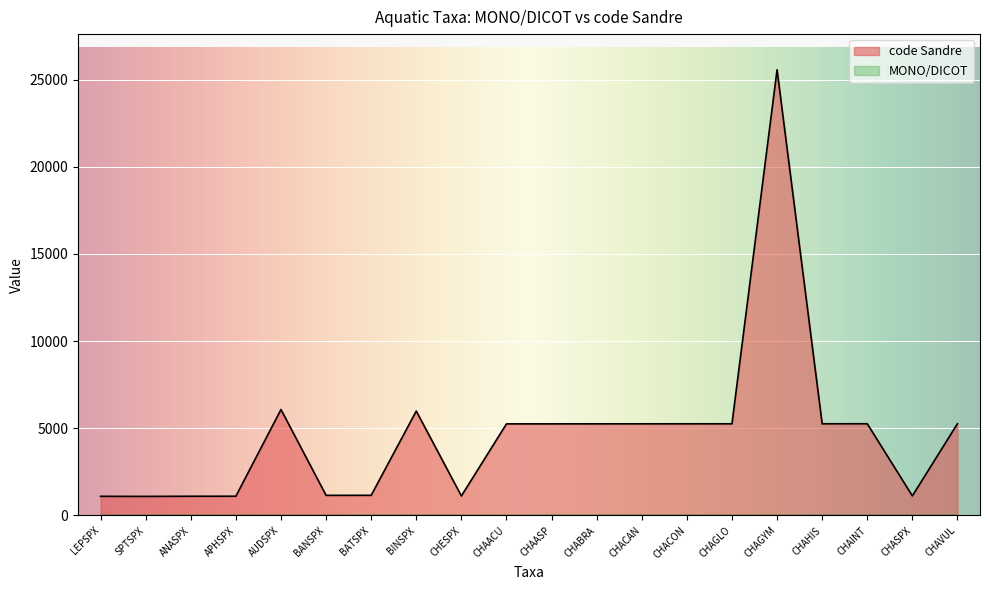

Which category has the lowest value across all series?

SPTSPX